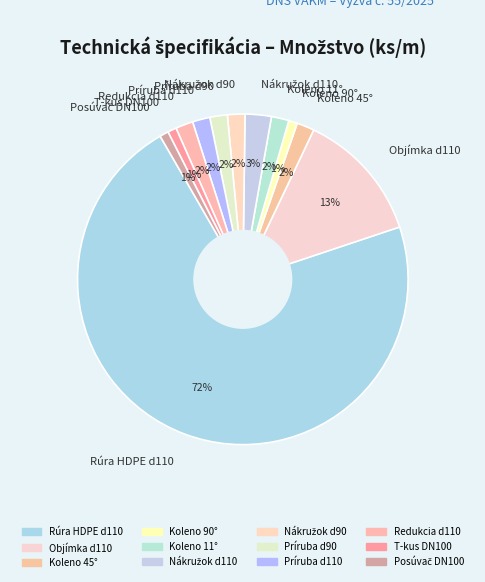

To the nearest percent, what is the average slice percentage?

8%